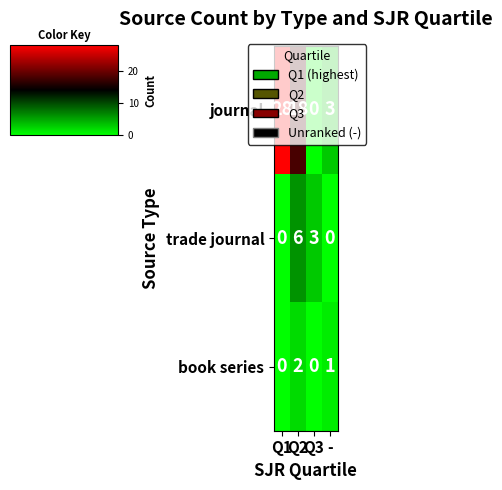

The book series series shows 1 at Q3. True or false?

False